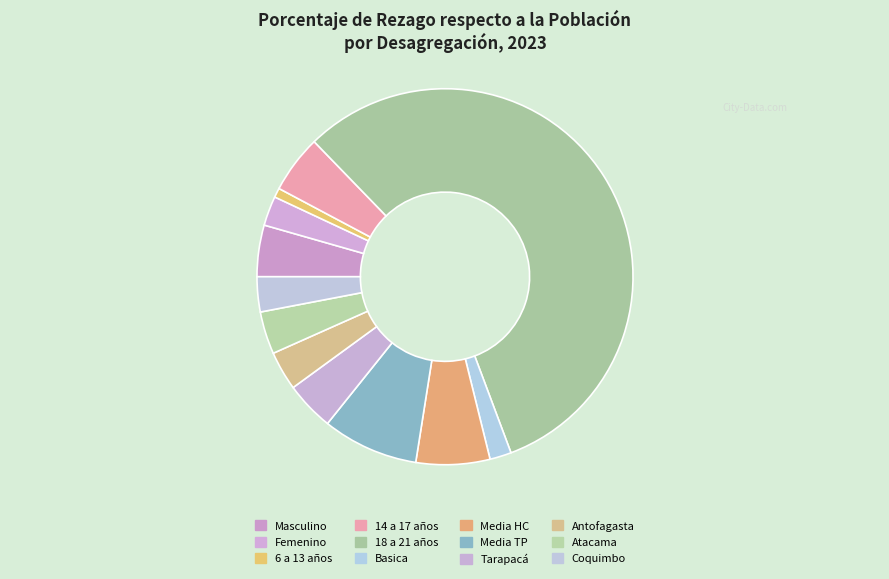

How many slices are in this pie chart?

12